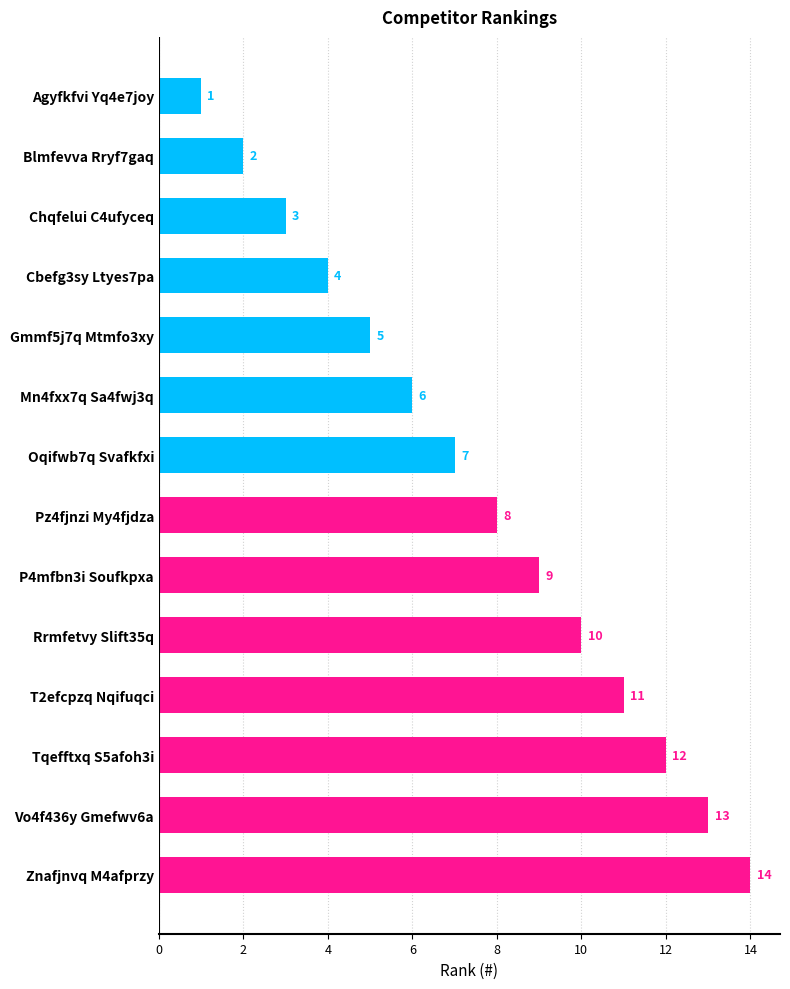

What is the value of the 13th bar from the top?

13